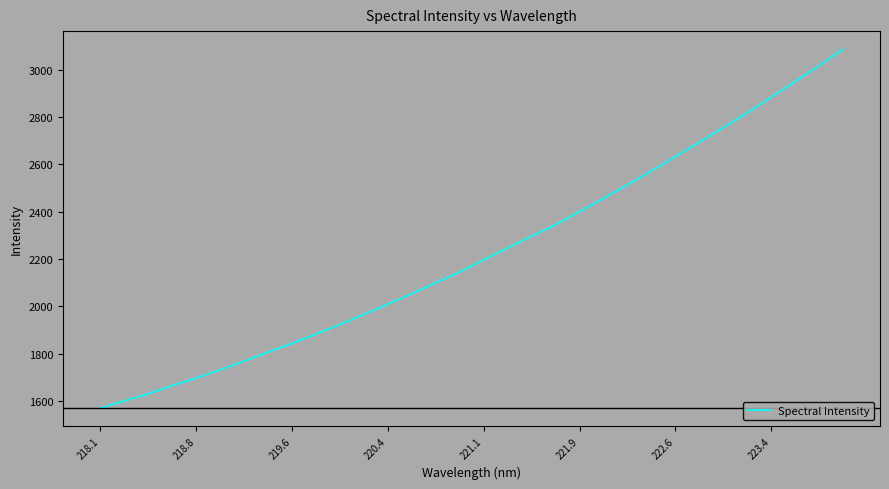

What is the difference between the maximum and minimum values?

1516.3